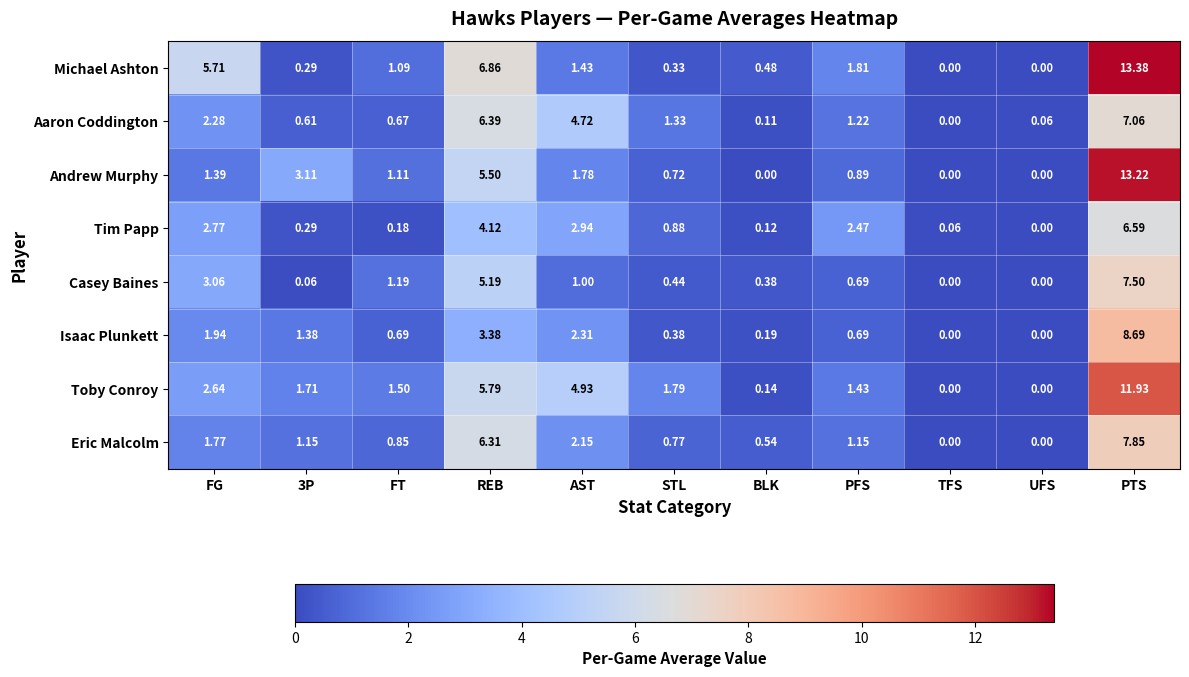

At which category is the sum across all series the highest?

PTS